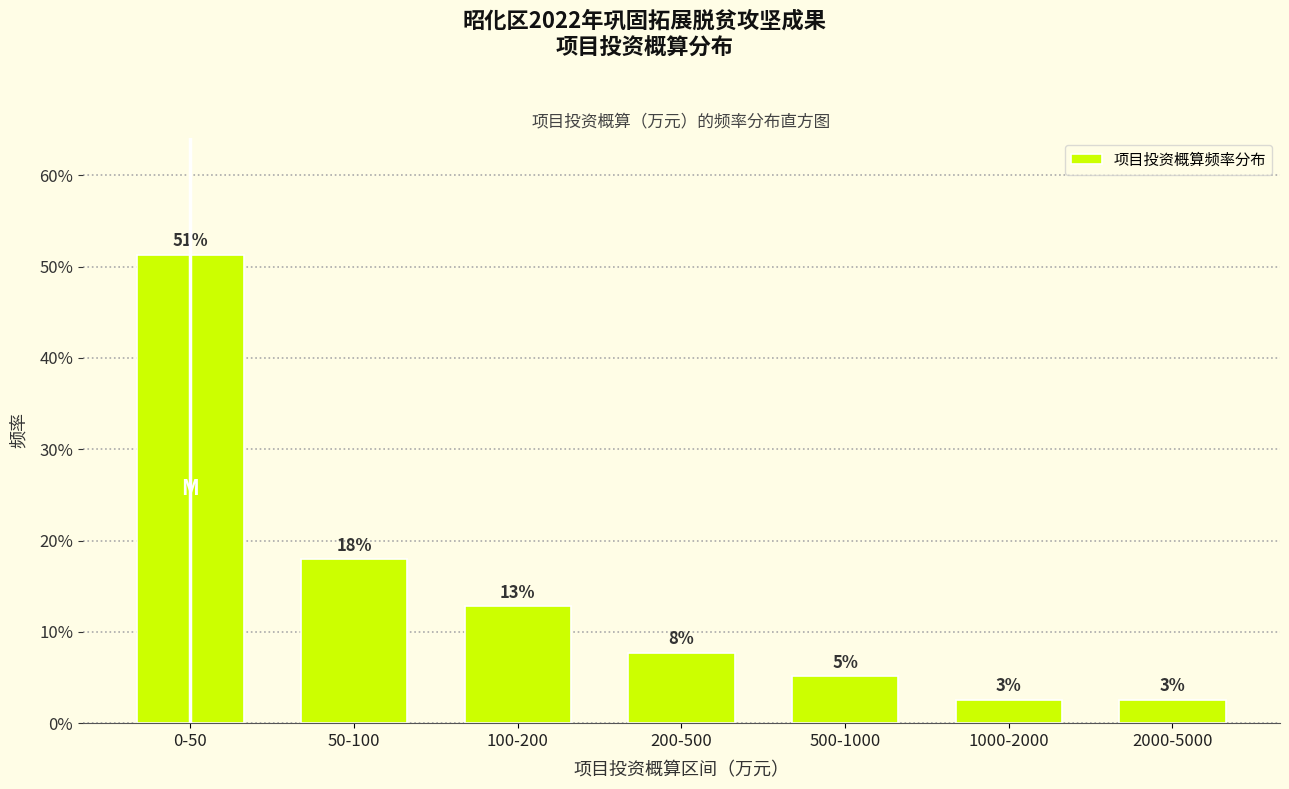

Does the chart contain any negative values?

No